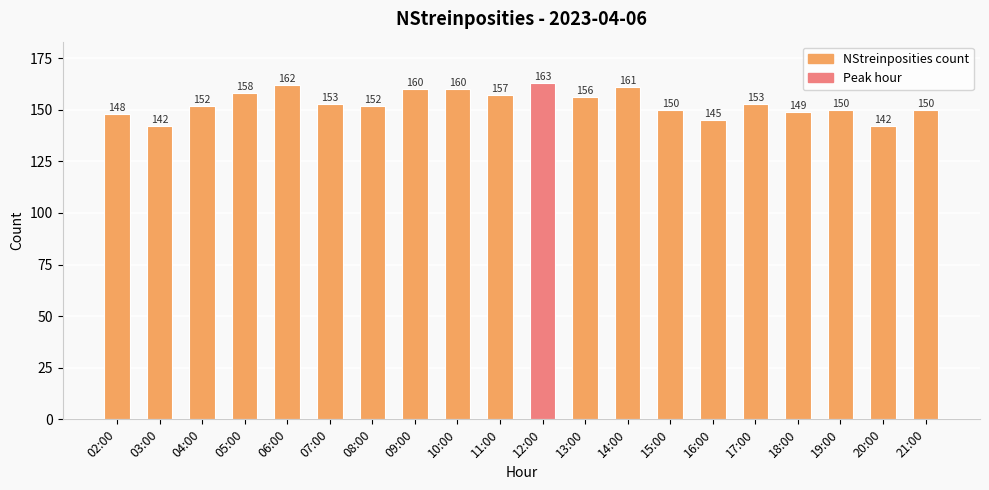

Are the bars grouped side by side (vs. stacked)?

No